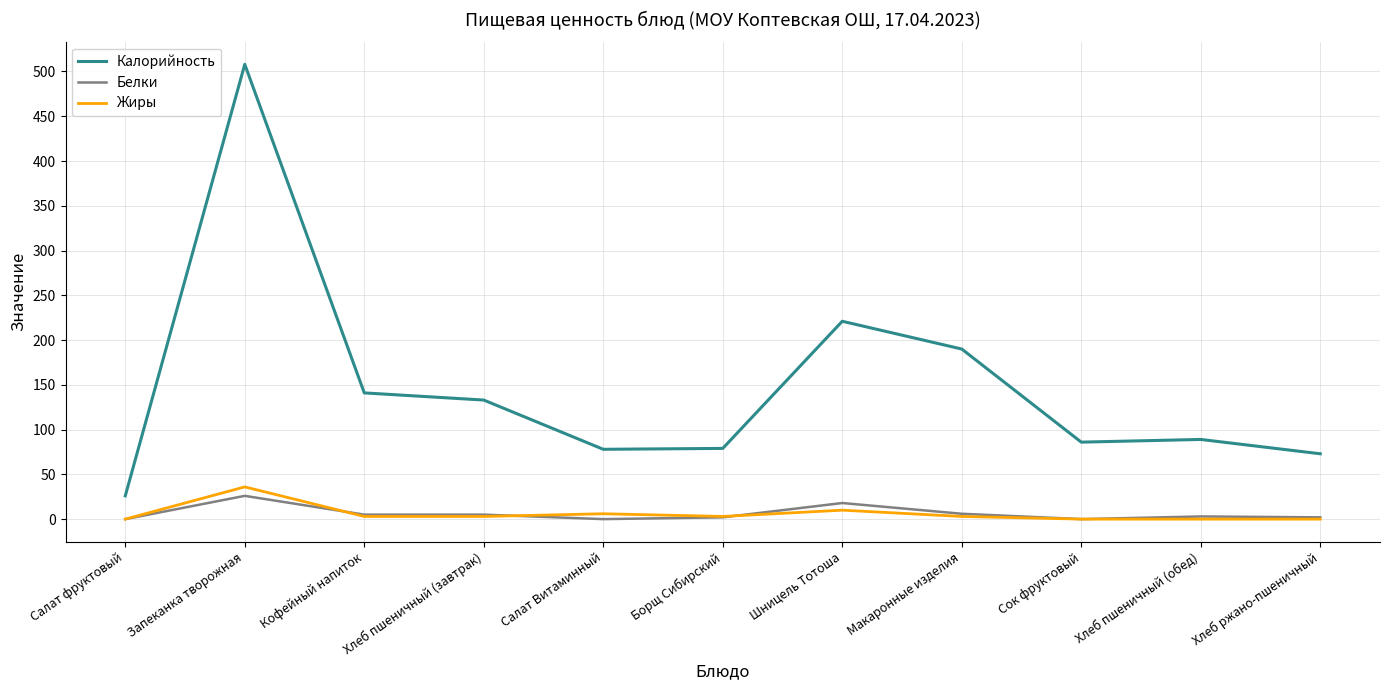

At how many categories does at least one series exceed 296?

1